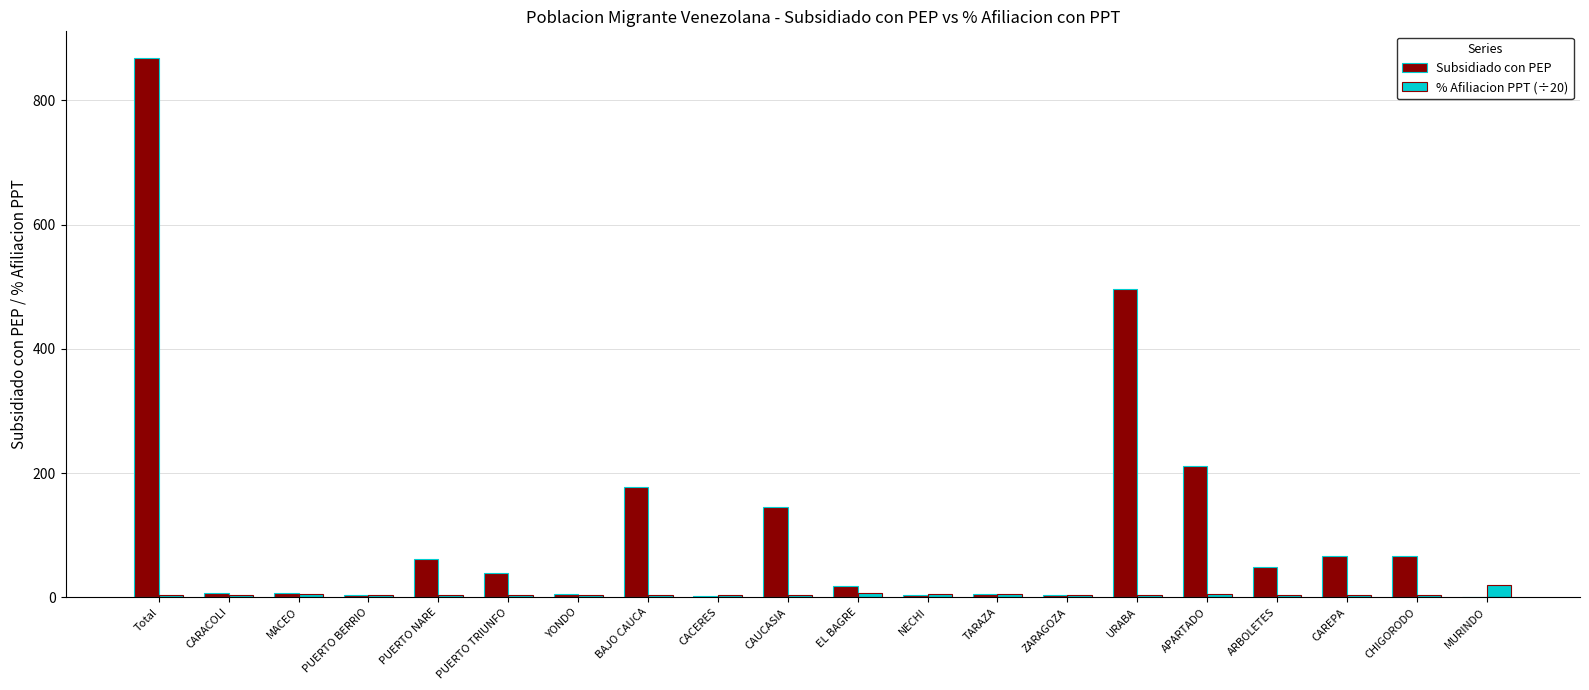

True or false: Subsidiado con PEP has a value of 4.0 at ZARAGOZA.

True